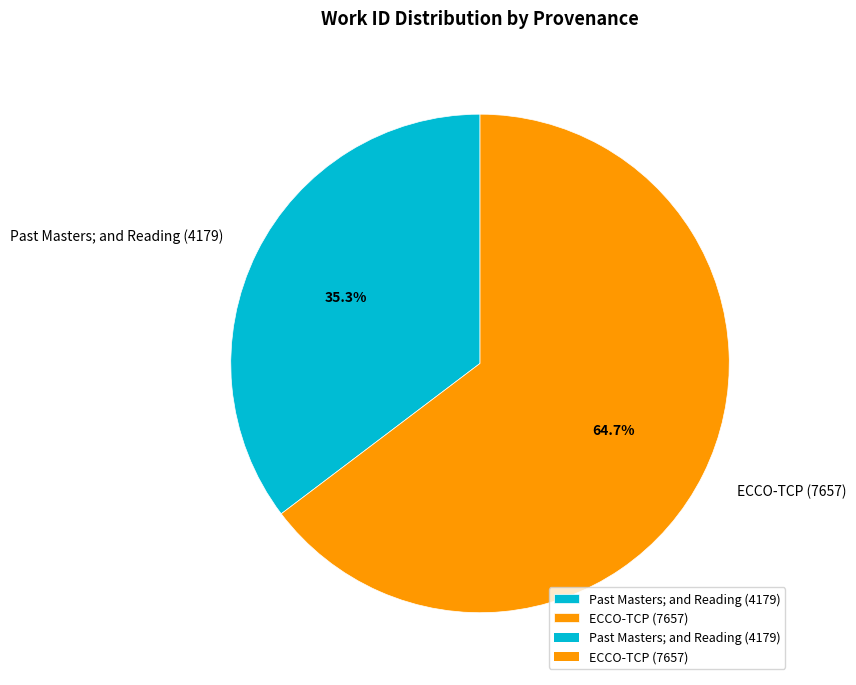

Rank the categories by value from highest to lowest.

ECCO-TCP (7657), Past Masters; and Reading (4179)